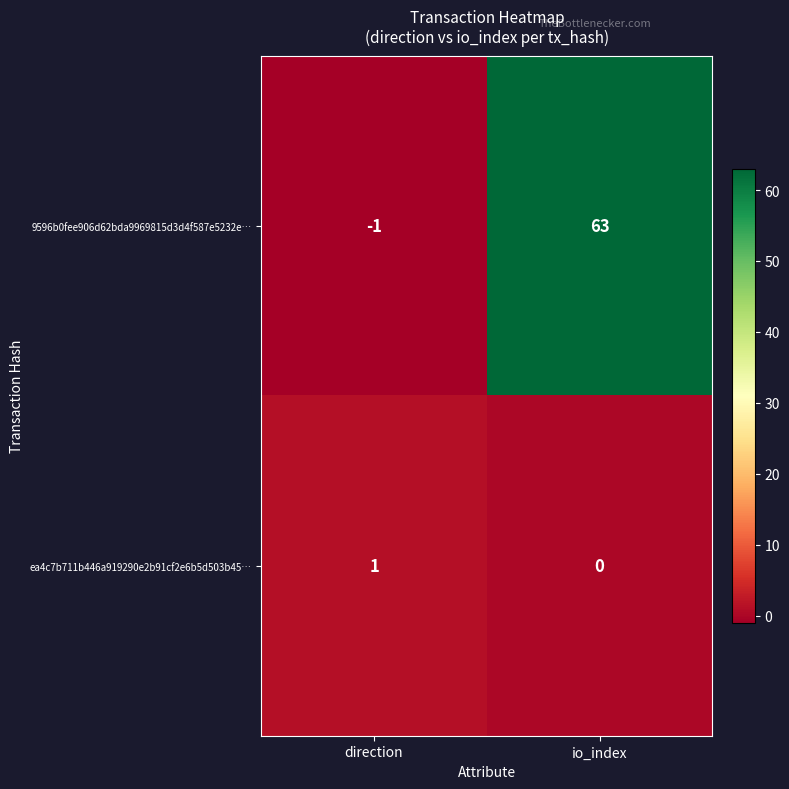

Is the value of 9596b0fee906d62bda9969815d3d4f587e5232e… at io_index greater than the value of ea4c7b711b446a919290e2b91cf2e6b5d503b45… at io_index?

Yes